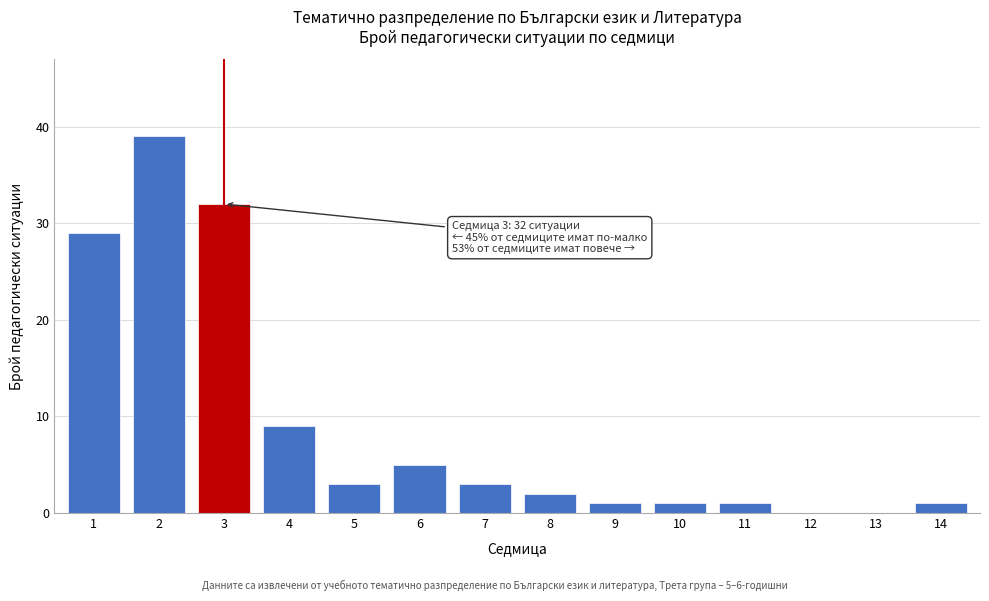

Reading right to left, what are all the values shown in this chart?

14=1	13=0	12=0	11=1	10=1	9=1	8=2	7=3	6=5	5=3	4=9	3=32	2=39	1=29